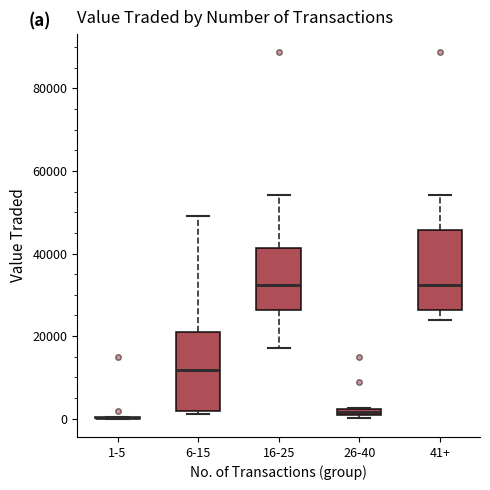

Where is the lower edge of the box for 41+ on the y-axis? The values are not printed on the chart, so give them approximately, as read against the axis.

26000